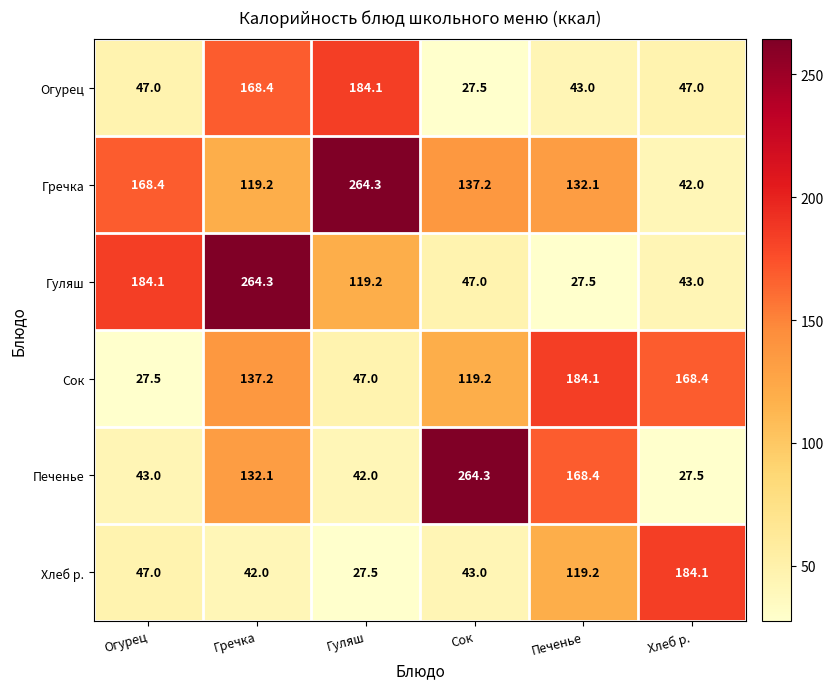

What is the difference between the highest and lowest values at Сок?

236.8